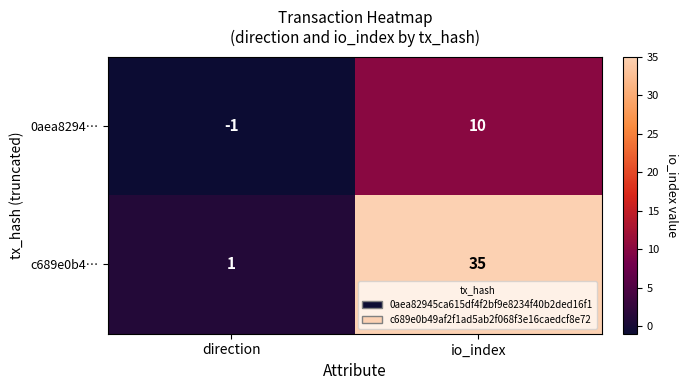

Is it true that 0aea8294… equals 10 at io_index?

True